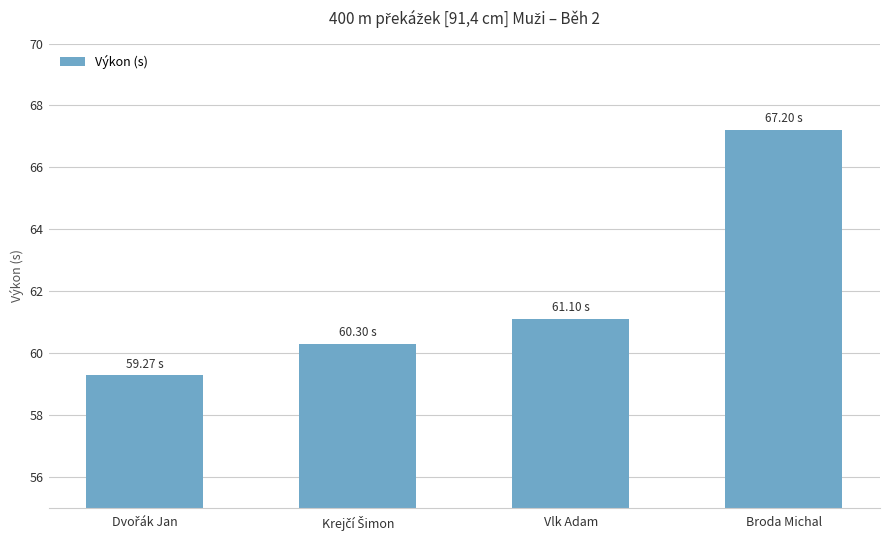

What is the value of the 2nd bar from the left?

60.3